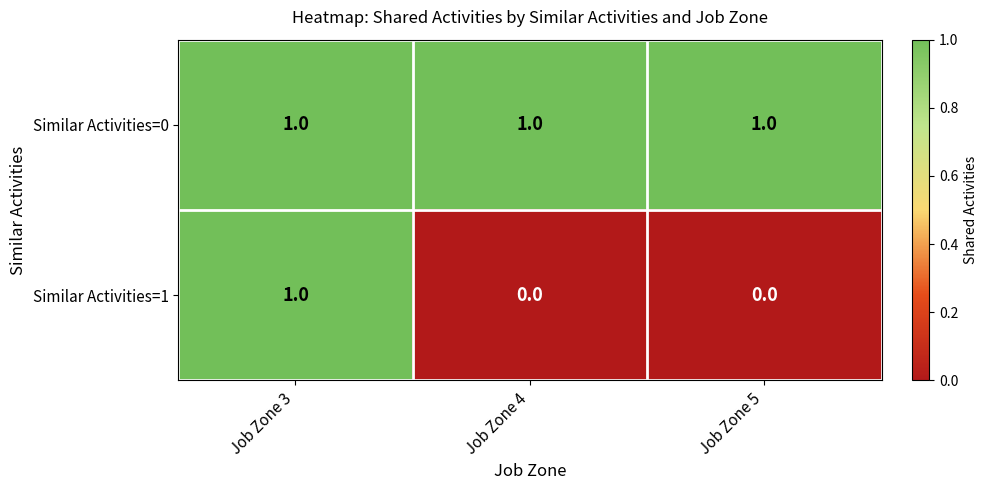

At which category is the sum across all series the highest?

Job Zone 3